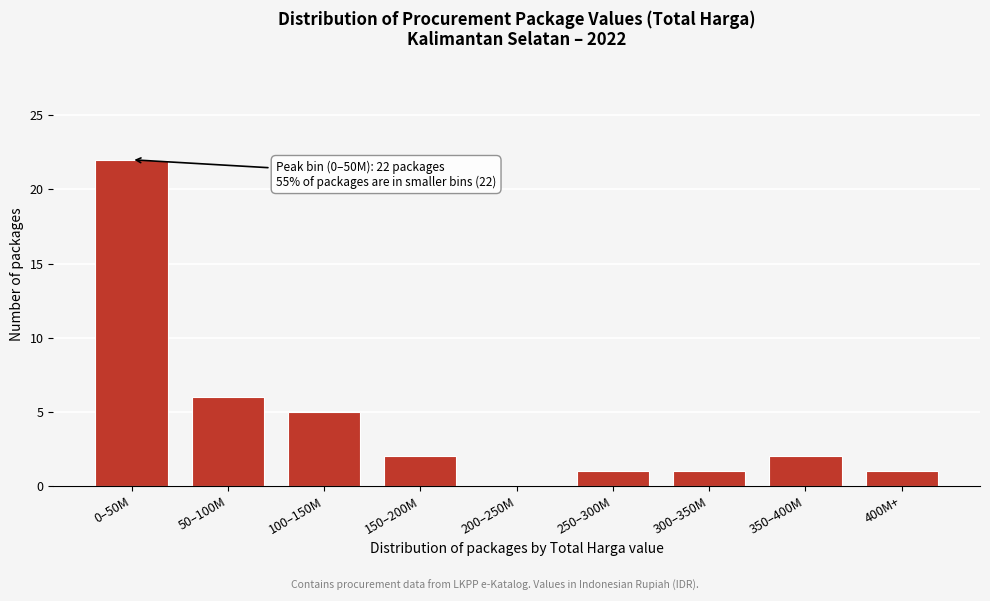

Reading left to right, extract all data points from this chart.

0–50M=22	50–100M=6	100–150M=5	150–200M=2	200–250M=0	250–300M=1	300–350M=1	350–400M=2	400M+=1